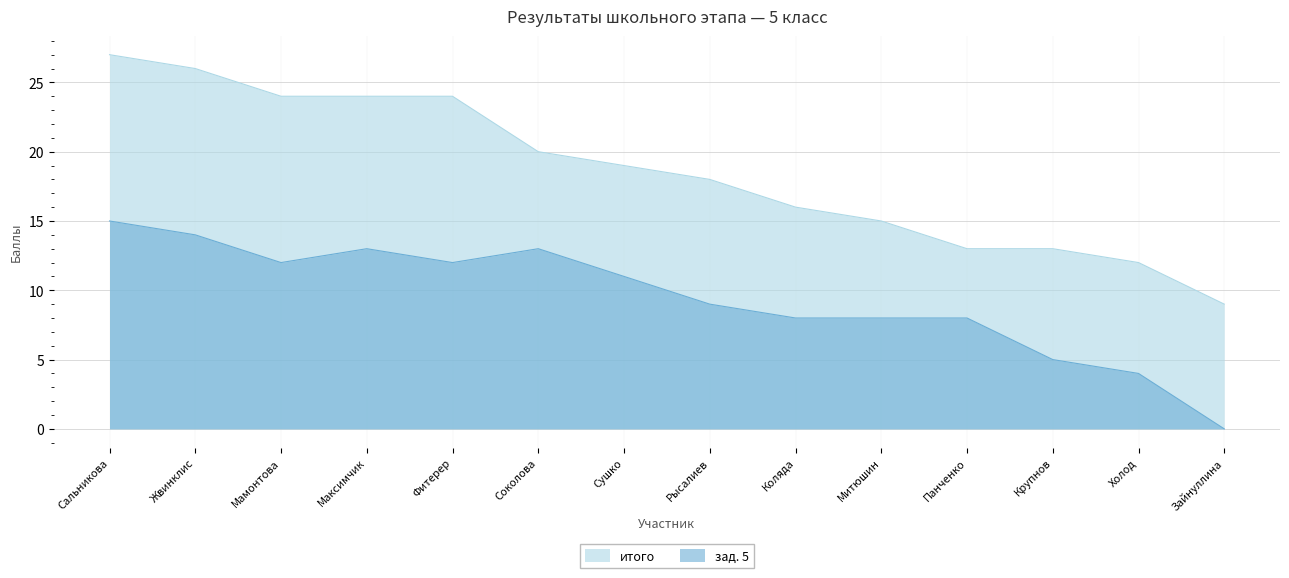

True or false: итого and зад. 5 cross at least once.

False